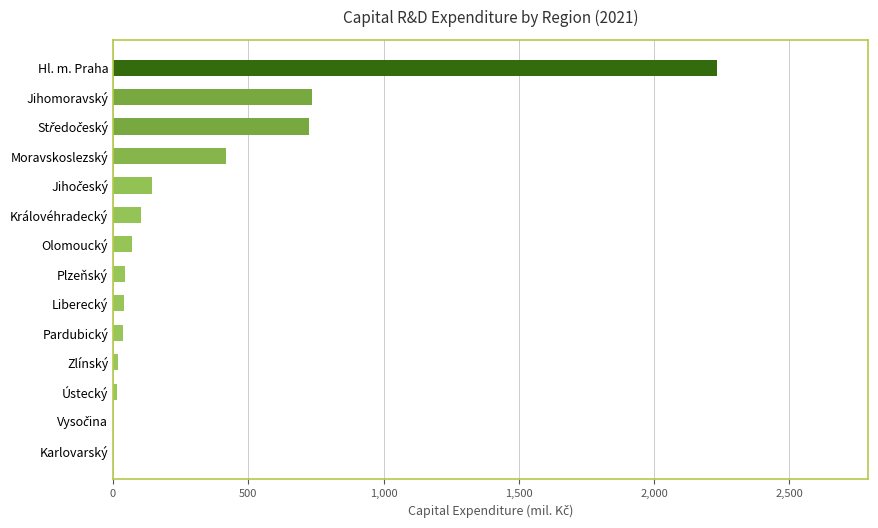

How many values exceed 70?

7